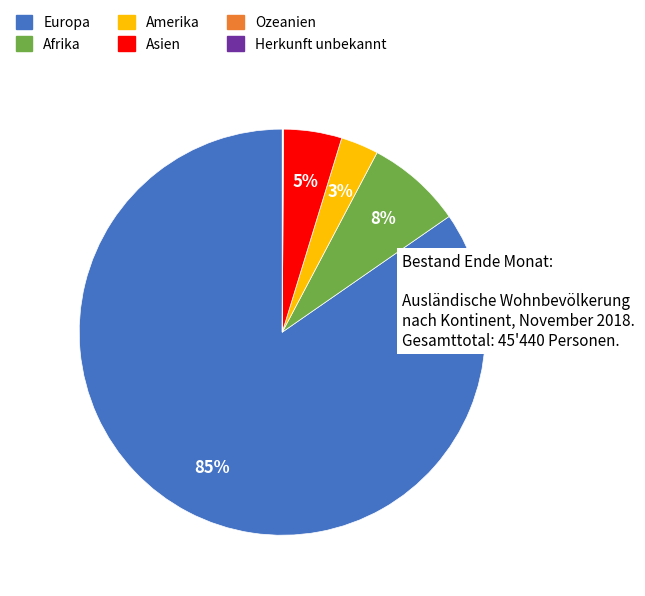

Between Europa and Asien, which is larger?

Europa